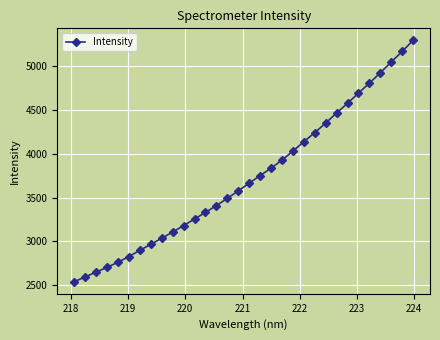

Reading left to right, list all the values displayed in this chart.

2540.0	2595.3	2650.0	2704.7	2762.8	2828.0	2898.6	2967.9	3036.4	3108.2	3181.1	3256.7	3332.5	3409.6	3492.9	3578.1	3666.6	3753.1	3837.2	3929.1	4033.3	4139.1	4243.7	4352.4	4467.6	4579.0	4695.2	4808.4	4927.0	5049.4	5171.3	5297.1